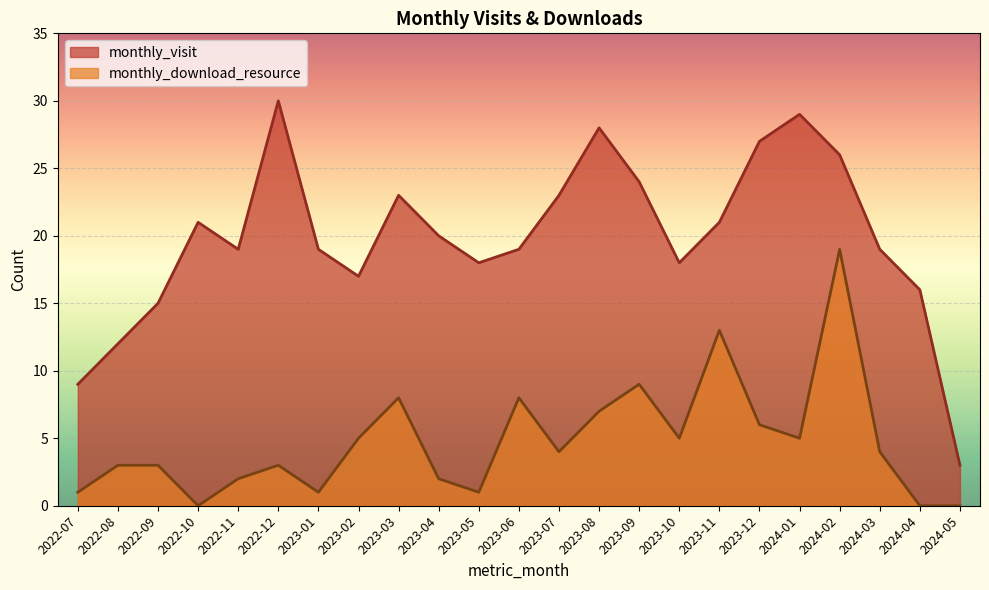

What is the value of the monthly_visit point at the 6th from the left?

30